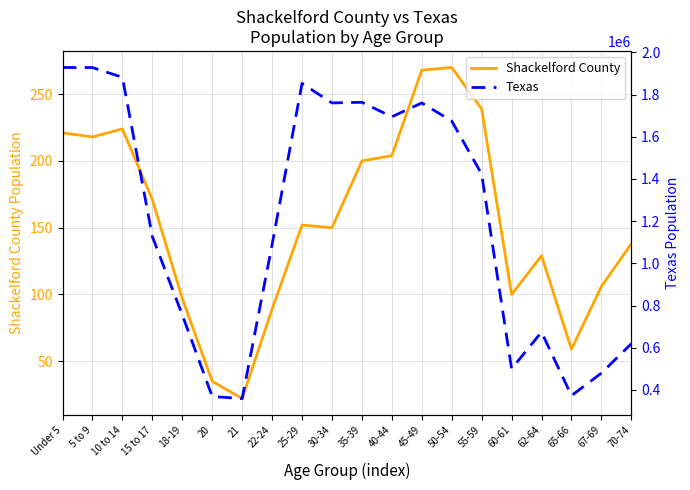

Is it true that Texas equals 1422924 at 55-59?

True